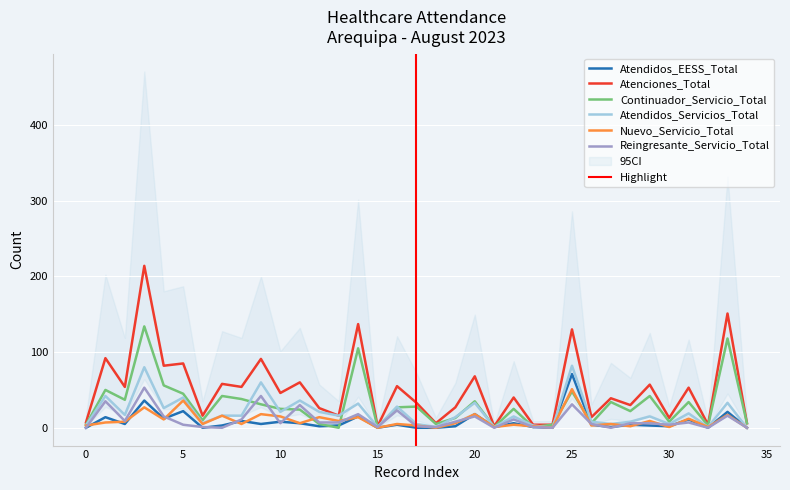

What is the maximum value for Reingresante_Servicio_Total?

53